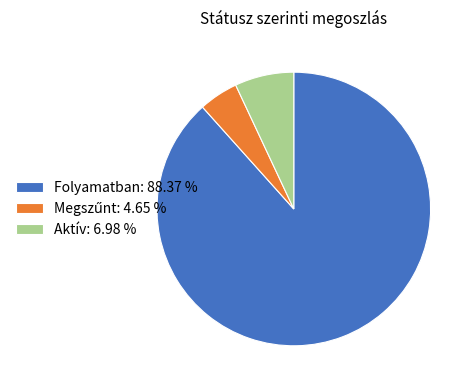

Is there a majority slice in this chart?

Yes